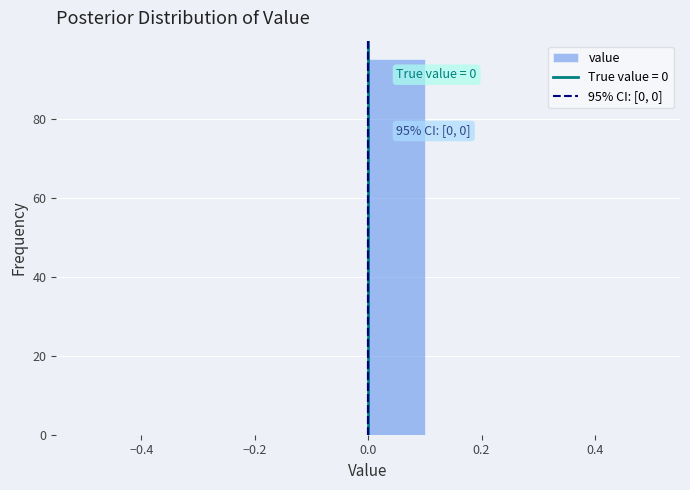

Which range on the x-axis has the tallest bar?

0.0 to 0.1